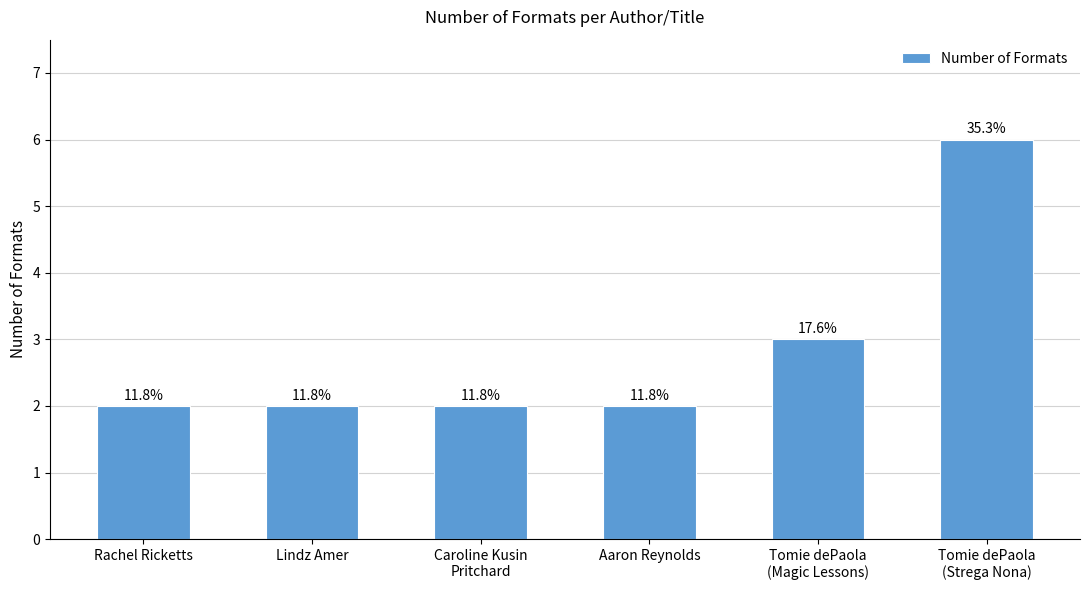

The chart shows a value of 1 at Rachel Ricketts. True or false?

False